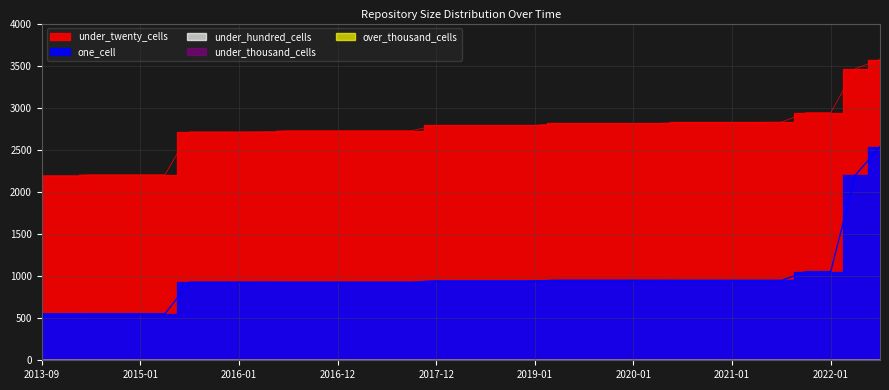

Does the chart display data point markers on the line(s)?

No